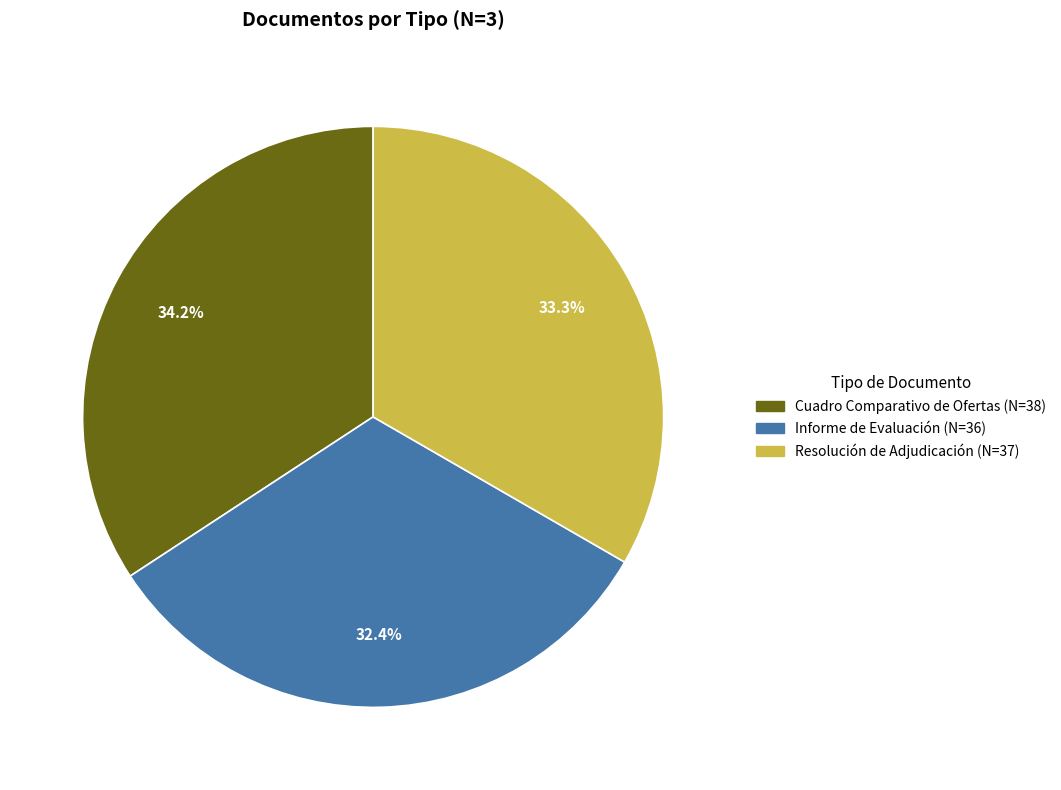

Which category has the biggest portion of the pie?

Cuadro Comparativo de Ofertas